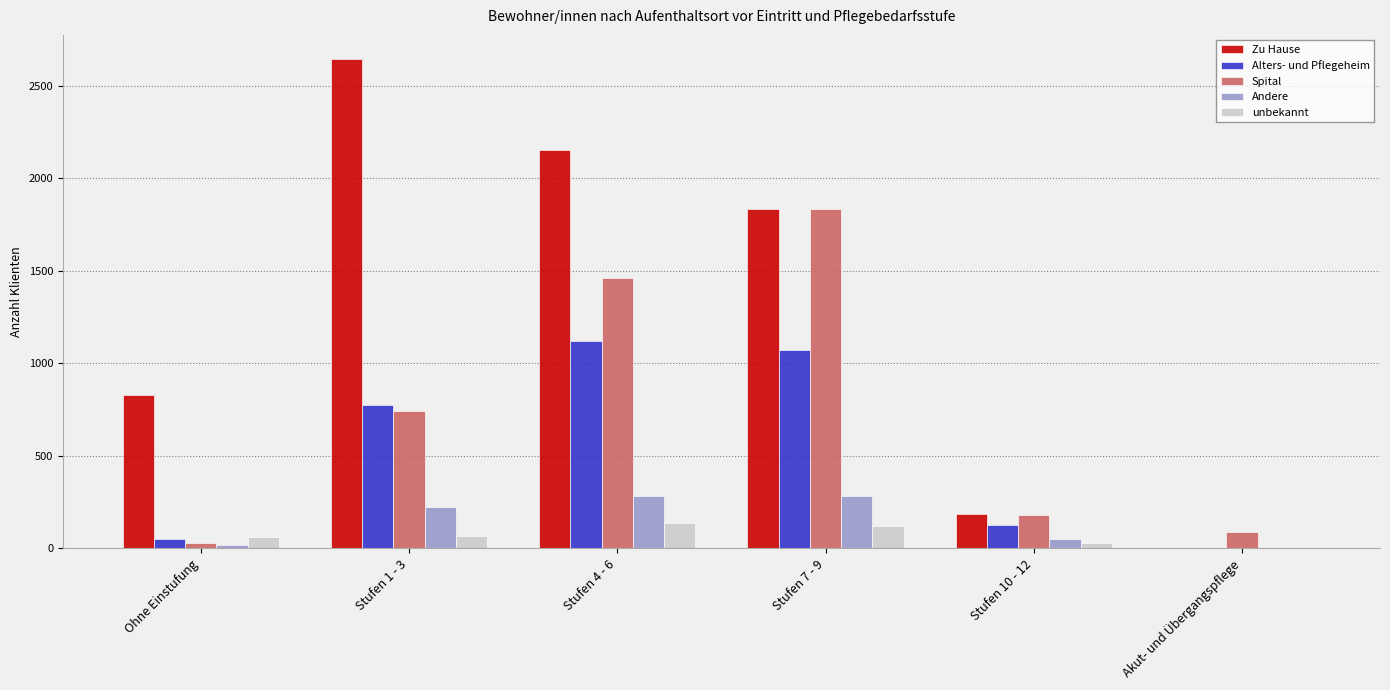

The Andere series shows 282 at Stufen 7 - 9. True or false?

True